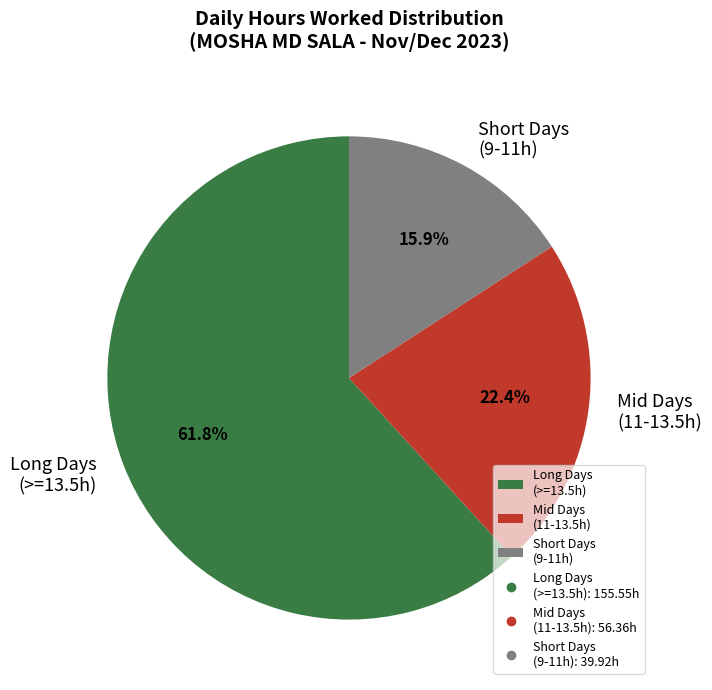

Approximately how many times larger is the value at Long Days (>=13.5h) compared to Short Days (9-11h)?

3.9